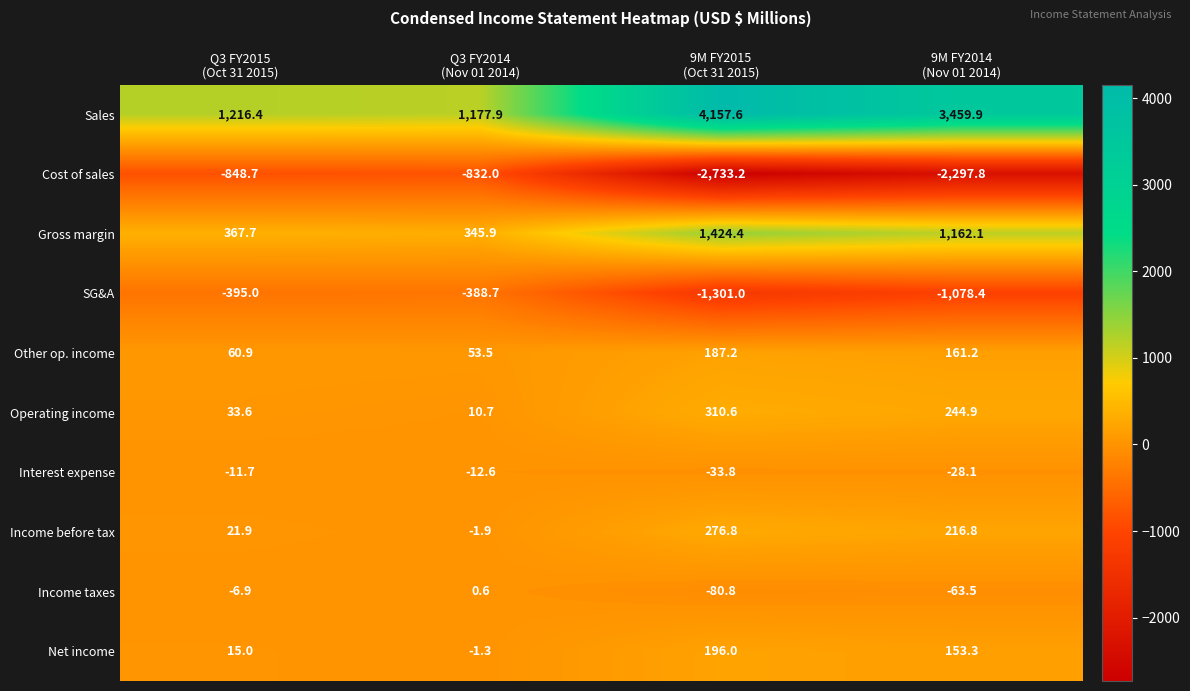

How many categories are shown in the chart?

4